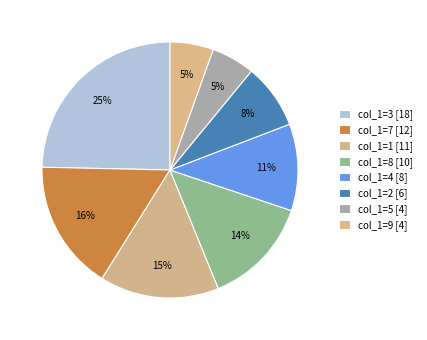

How many slices are in this pie chart?

8